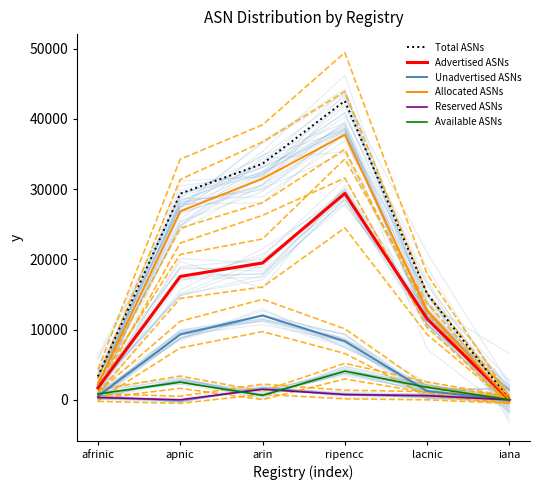

Rank the series by their maximum value, from highest to lowest.

Total ASNs, Allocated ASNs, Advertised ASNs, Unadvertised ASNs, Available ASNs, Reserved ASNs